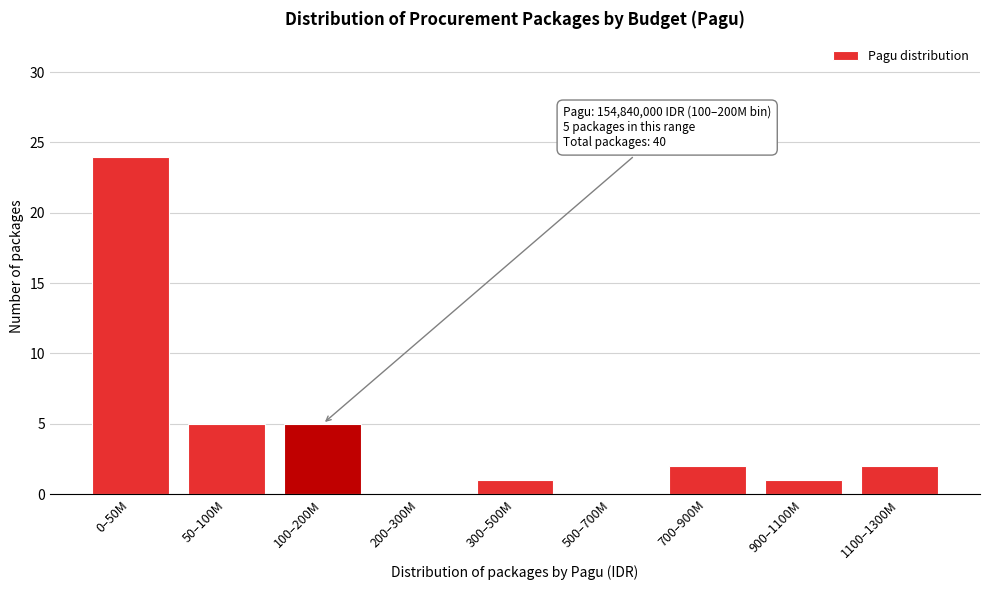

Reading left to right, what are all the values shown in this chart?

0–50M=24	50–100M=5	100–200M=5	200–300M=0	300–500M=1	500–700M=0	700–900M=2	900–1100M=1	1100–1300M=2